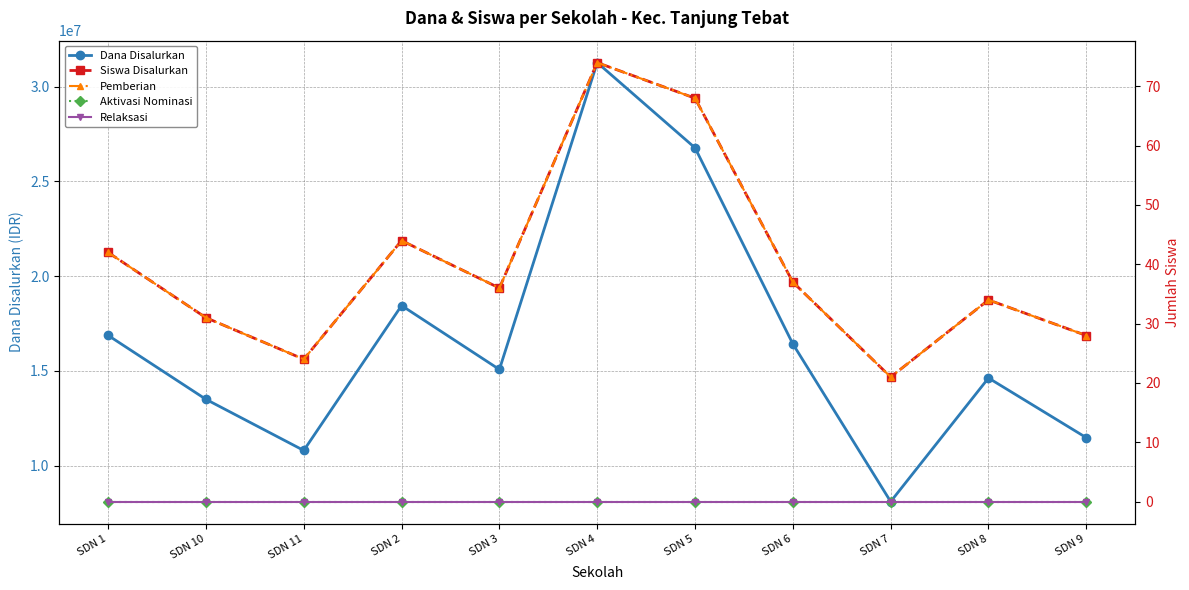

Which category has the lowest value in the Pemberian series?

SDN 7